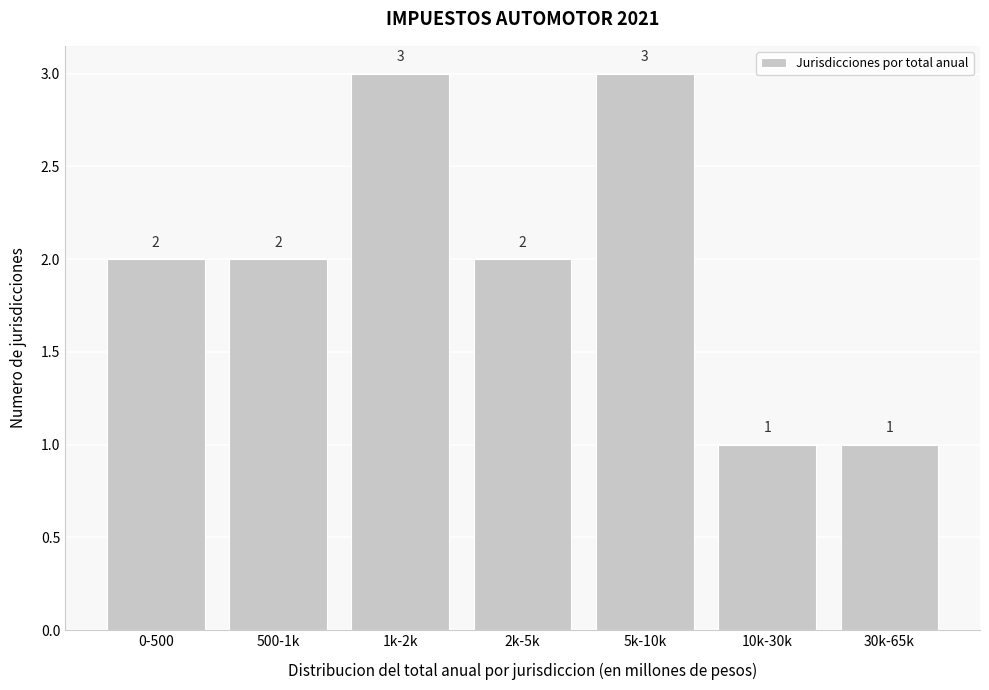

Reading left to right, list all the values displayed in this chart.

0-500=2	500-1k=2	1k-2k=3	2k-5k=2	5k-10k=3	10k-30k=1	30k-65k=1